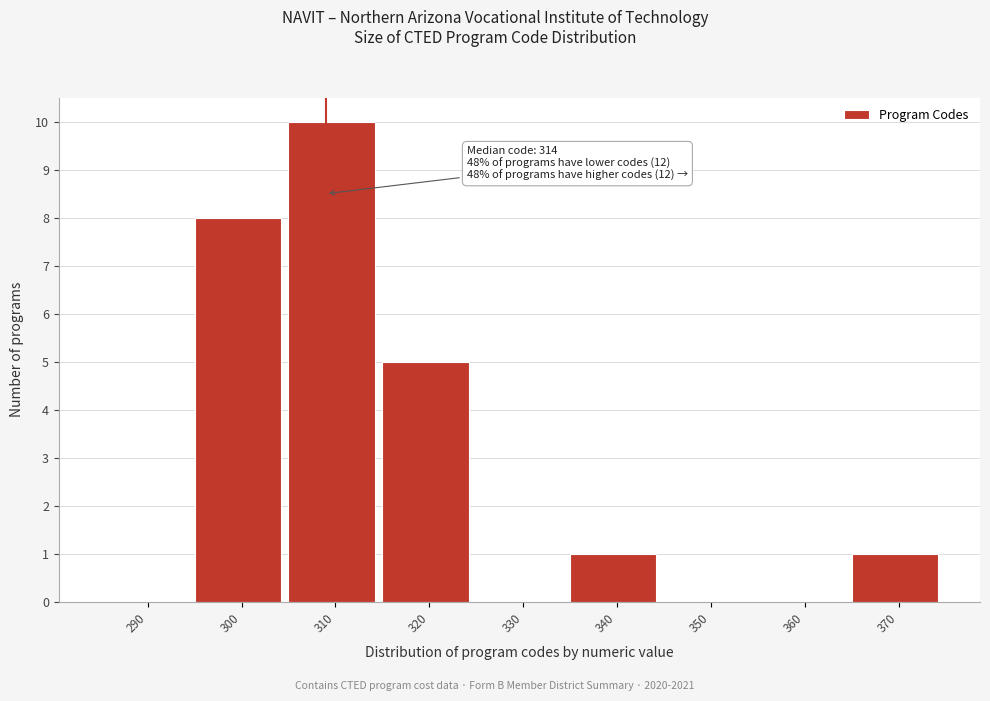

Reading right to left, transcribe all the data shown in this chart.

370=1	360=0	350=0	340=1	330=0	320=5	310=10	300=8	290=0